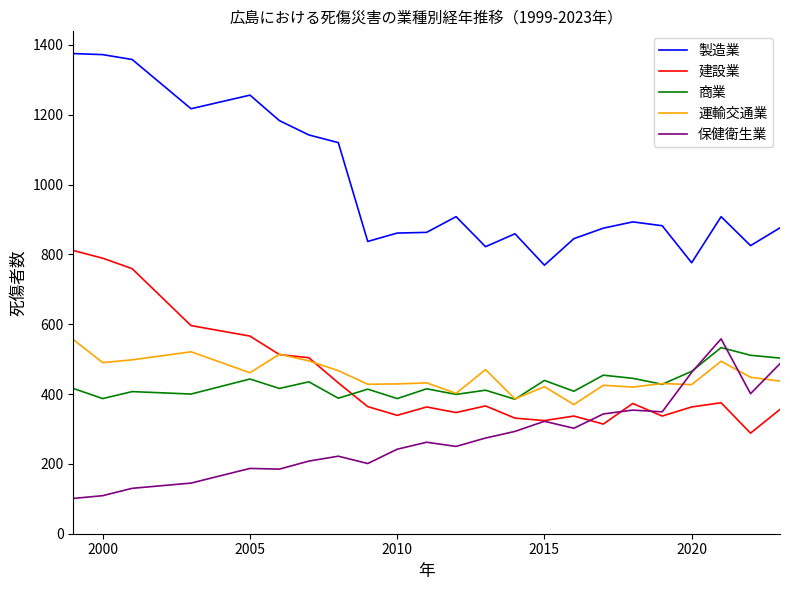

True or false: 保健衛生業 and 製造業 intersect in this chart.

False